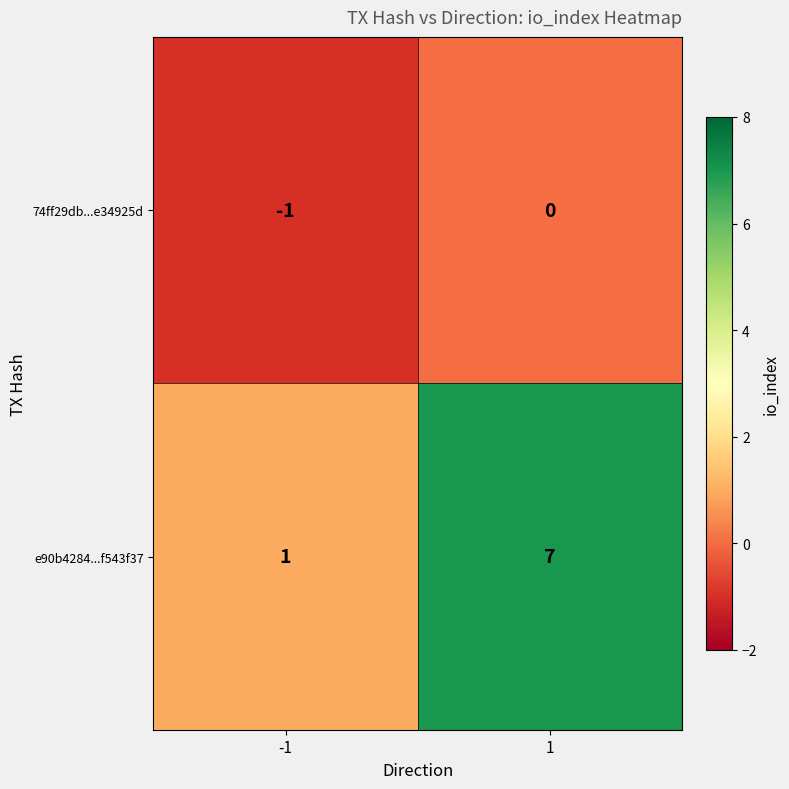

Which series changed the most between -1 and 1?

e90b4284...f543f37